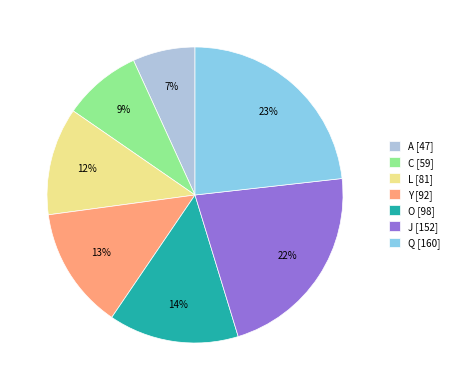

What is the smallest slice in the pie chart?

A